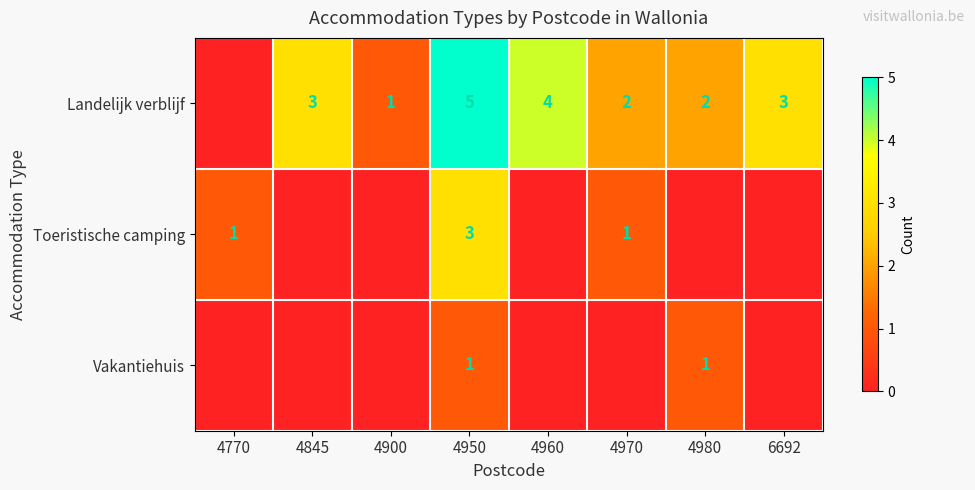

The value of Landelijk verblijf at 4950 is 5. True or false?

True